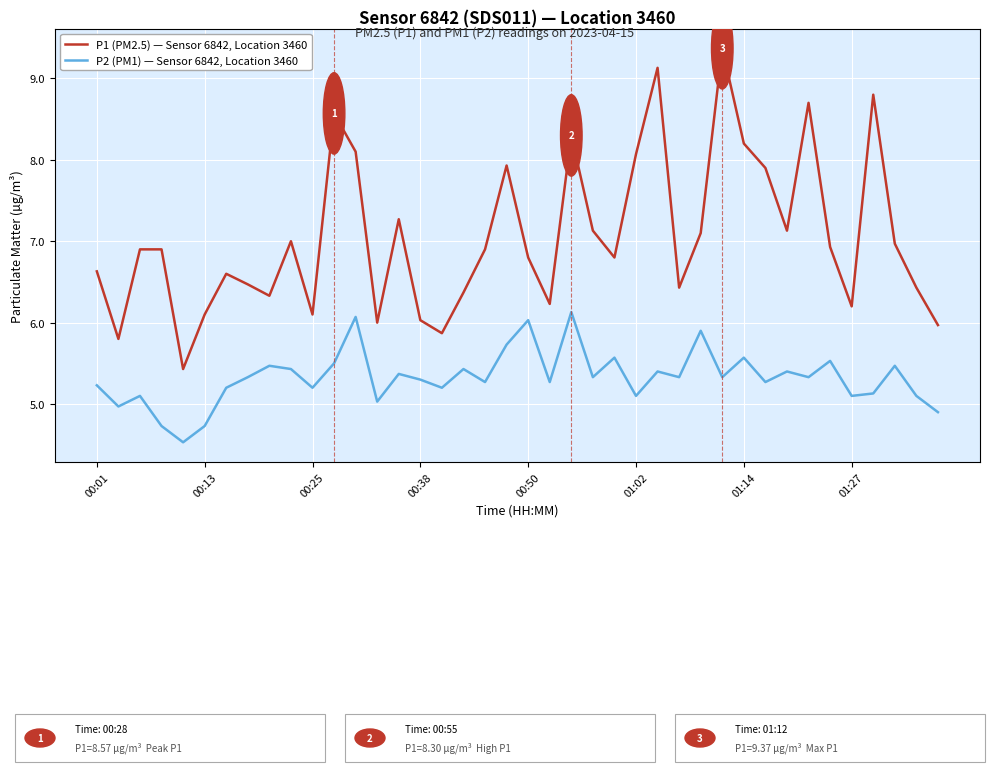

What is the maximum value shown in the chart?

9.4